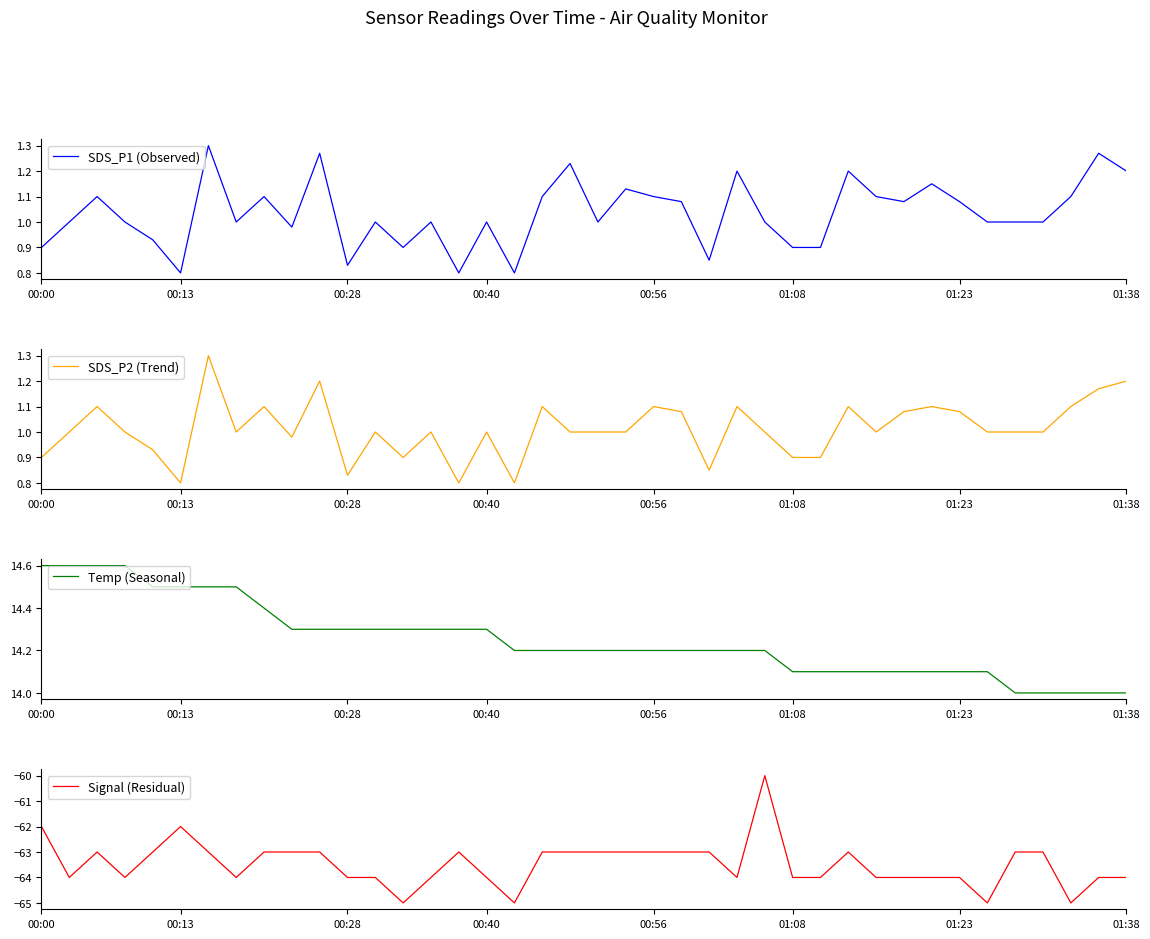

What is the smallest value displayed?

-65.0